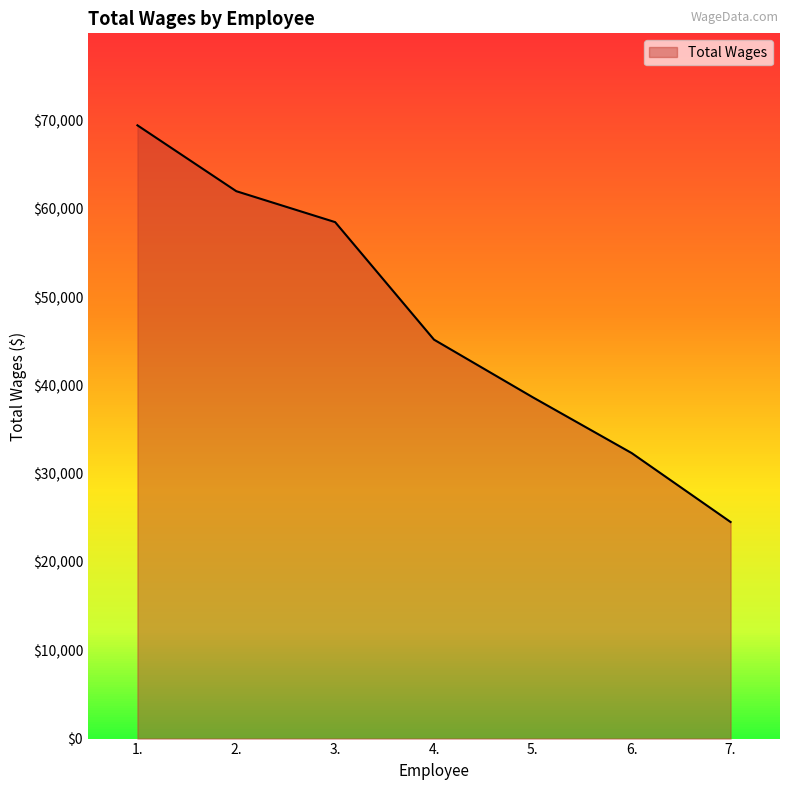

Reading left to right, list all the values displayed in this chart.

69467	62006	58502	45190	38657	32339	24532